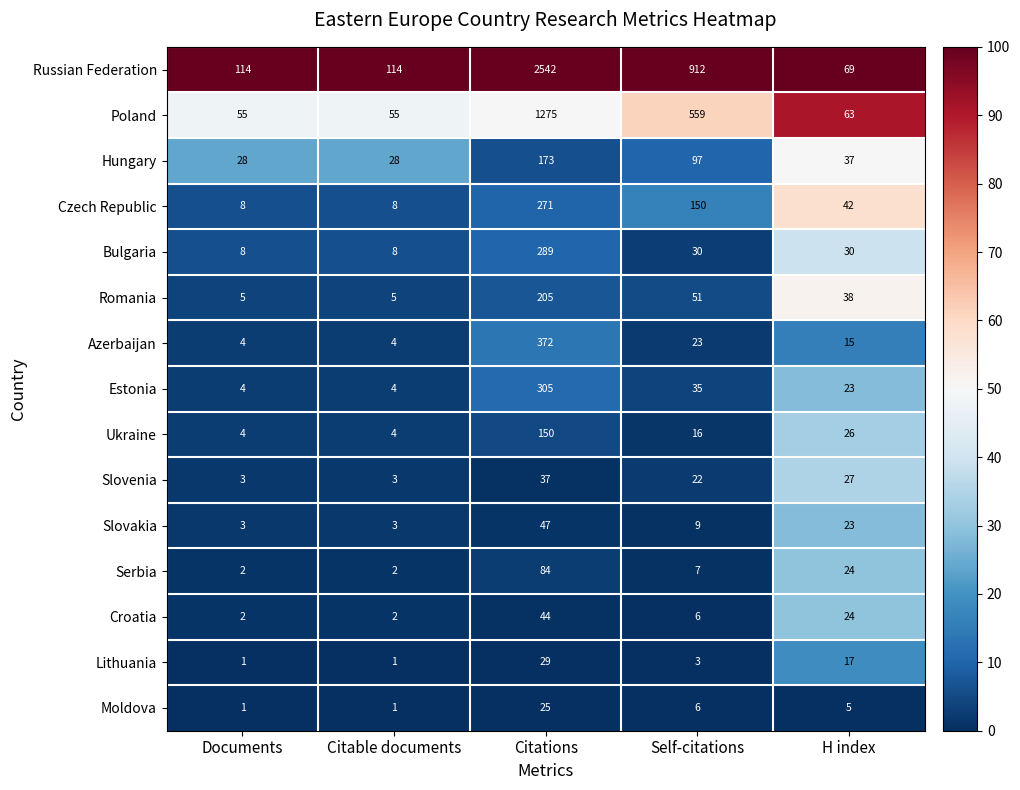

At which category does the chart reach its peak across all series?

Citations